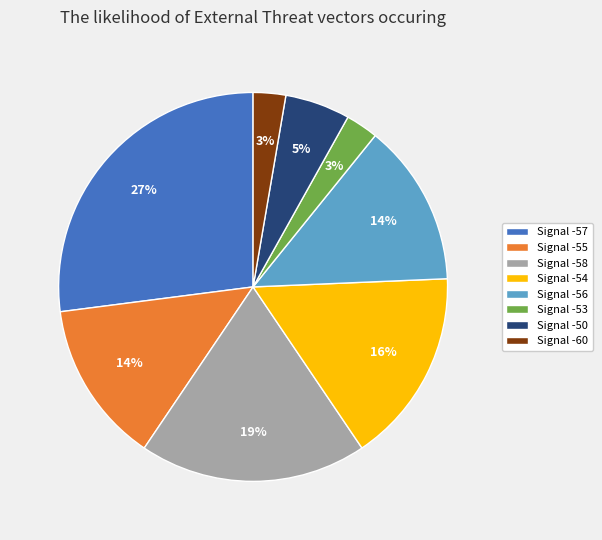

How many segments does this pie chart have?

8